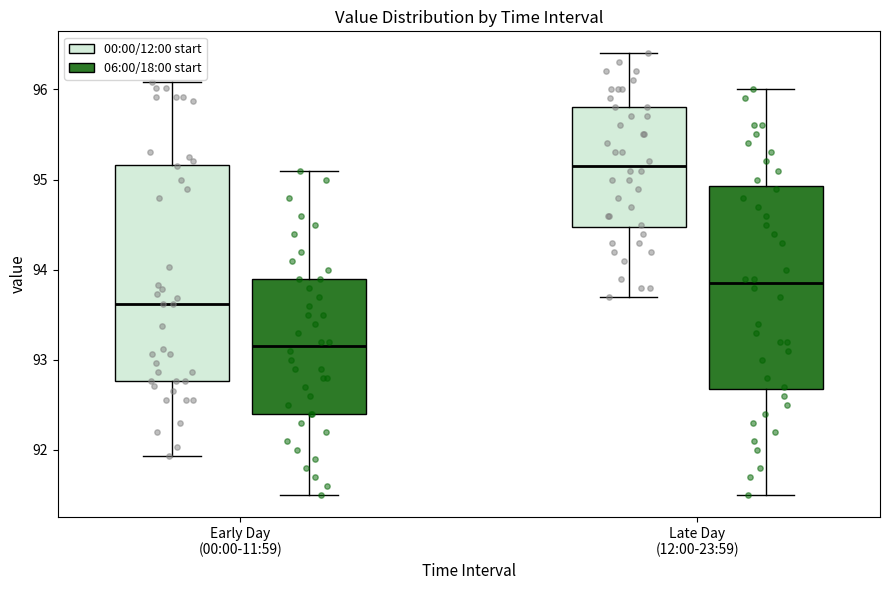

Where does the median line of the box for Late Day (12:00-23:59) (00:00/12:00 start) sit on the y-axis? The values are not printed on the chart, so give them approximately, as read against the axis.

95.2